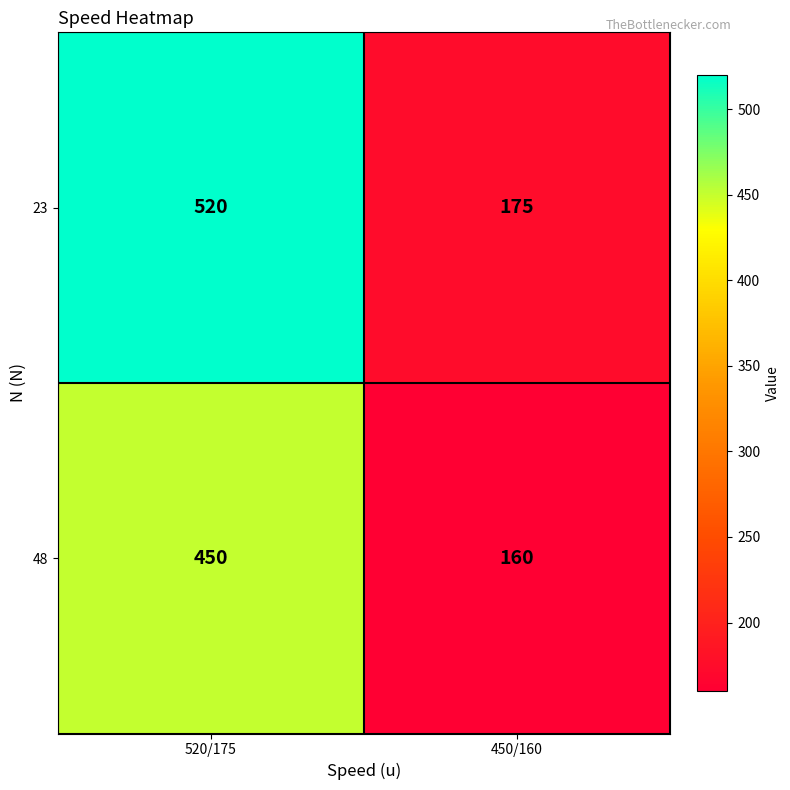

Where is 23 nearest to the value 347?

450/160